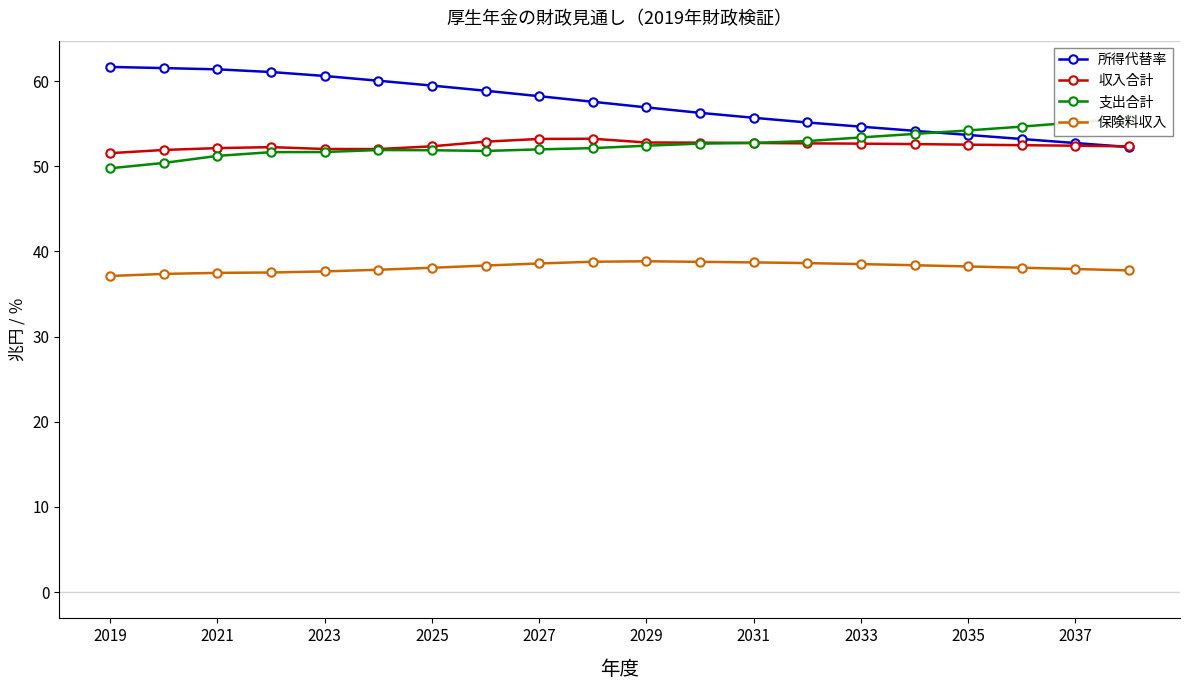

Reading right to left, what are all the values shown in this chart?

所得代替率: 52.3	52.7	53.2	53.7	54.2	54.6	55.1	55.7	56.3	56.9	57.6	58.2	58.9	59.5	60.0	60.6	61.1	61.4	61.5	61.7
収入合計: 52.3	52.4	52.5	52.5	52.6	52.7	52.7	52.7	52.8	52.8	53.2	53.2	52.9	52.3	52.0	52.0	52.2	52.1	51.9	51.5
支出合計: 55.7	55.1	54.7	54.2	53.8	53.4	53.0	52.7	52.7	52.4	52.1	52.0	51.8	51.9	51.9	51.7	51.7	51.2	50.4	49.8
保険料収入: 37.8	37.9	38.1	38.2	38.4	38.5	38.6	38.7	38.8	38.8	38.8	38.6	38.3	38.1	37.8	37.7	37.5	37.5	37.4	37.1